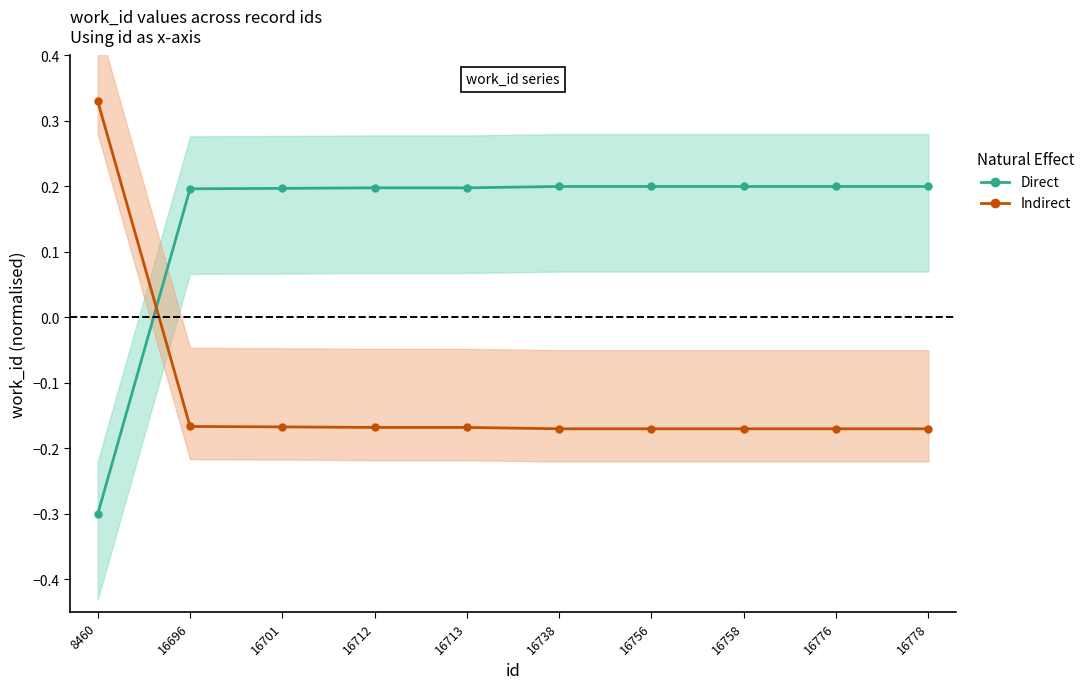

Rank the series by their maximum value, from lowest to highest.

Direct, Indirect